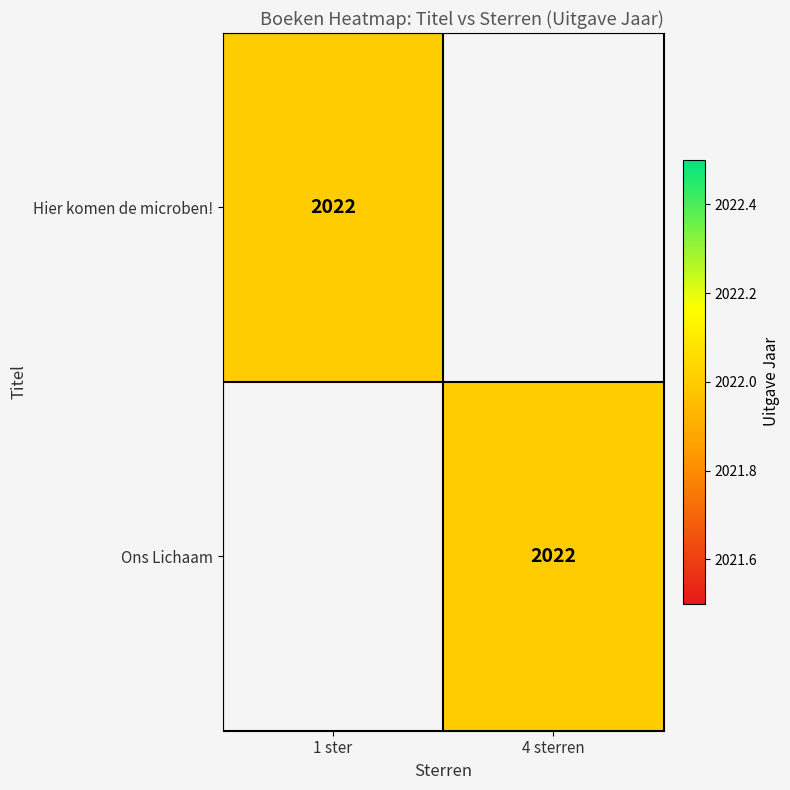

At how many categories does at least one series exceed 803?

2